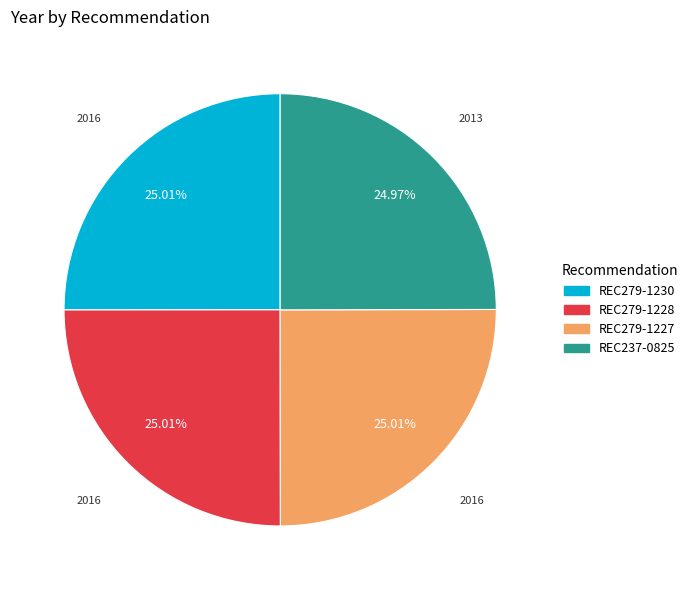

Is there a majority slice in this chart?

No